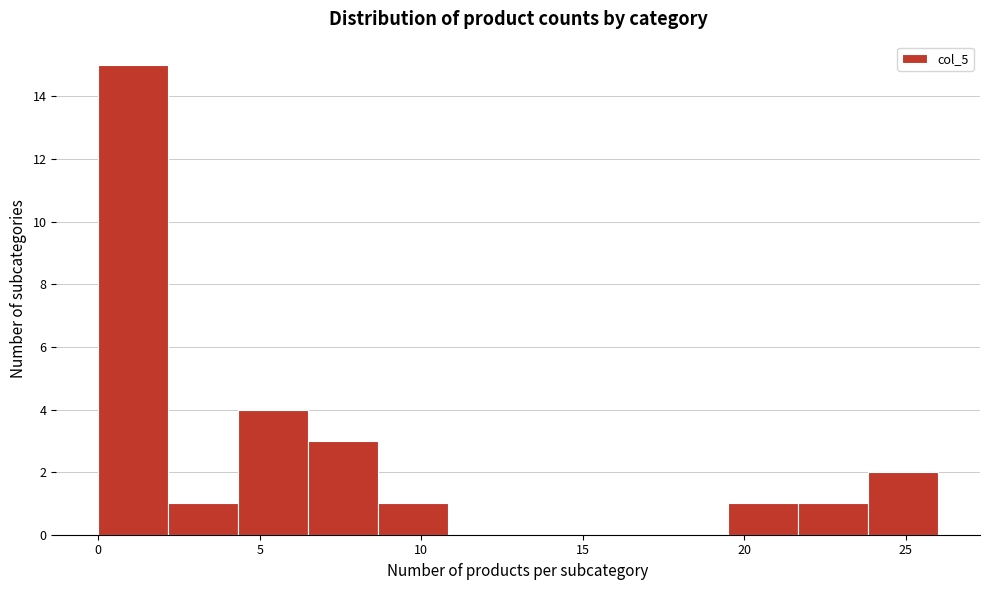

Reading left to right, transcribe this chart: for each bar, give the range it covers on the x-axis and its height. Neither the bar edges nor the heights are printed on the chart, so give them approximately, as read against the axes.

0.0 to 2.0: 15
2.0 to 4.5: 1
4.5 to 6.5: 4
6.5 to 8.5: 3
8.5 to 11.0: 1
11.0 to 13.0: 0
13.0 to 15.0: 0
15.0 to 17.5: 0
17.5 to 19.5: 0
19.5 to 21.5: 1
21.5 to 24.0: 1
24.0 to 26.0: 2